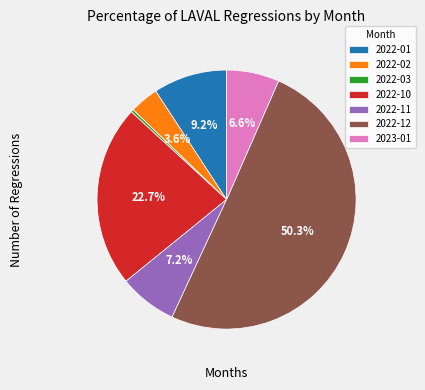

True or false: 2023-01 accounts for 7% of the total.

True